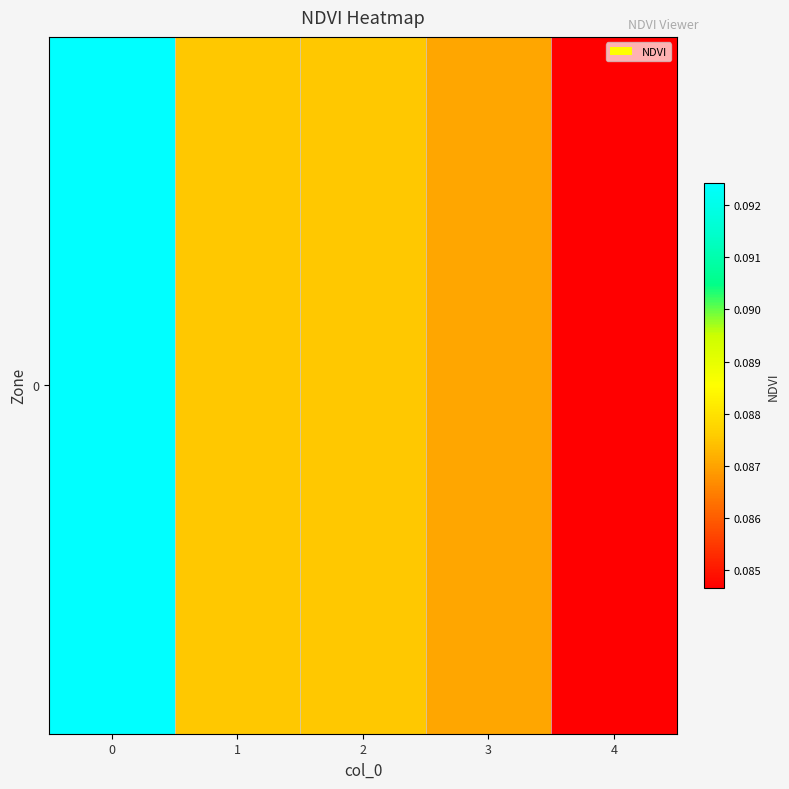

How many data points does each series have?

5